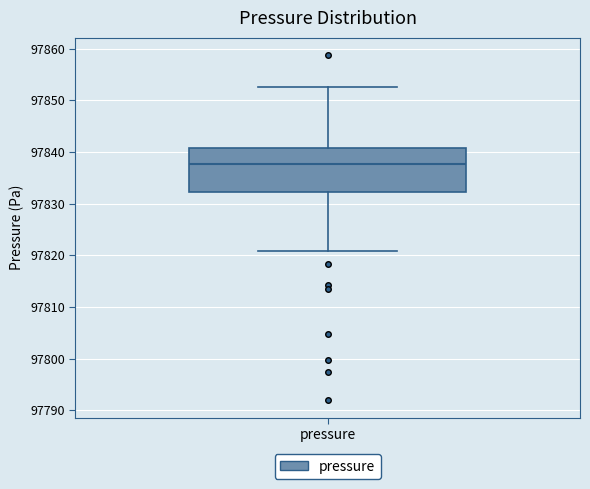

Read this box plot against the y-axis: the position of the median line, the range covered by the box, and the ends of both whiskers. The values are not printed on the chart, so give them approximately, as read against the axis.

median 97838, box 97832 to 97841, whiskers 97821 to 97853